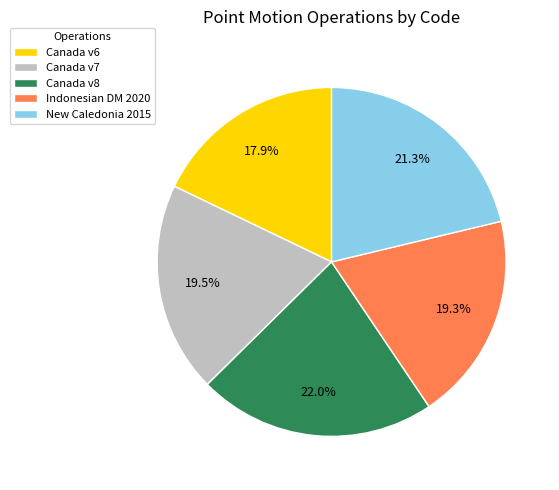

Approximately how many times larger is the value at New Caledonia 2015 compared to Canada v6?

1.2